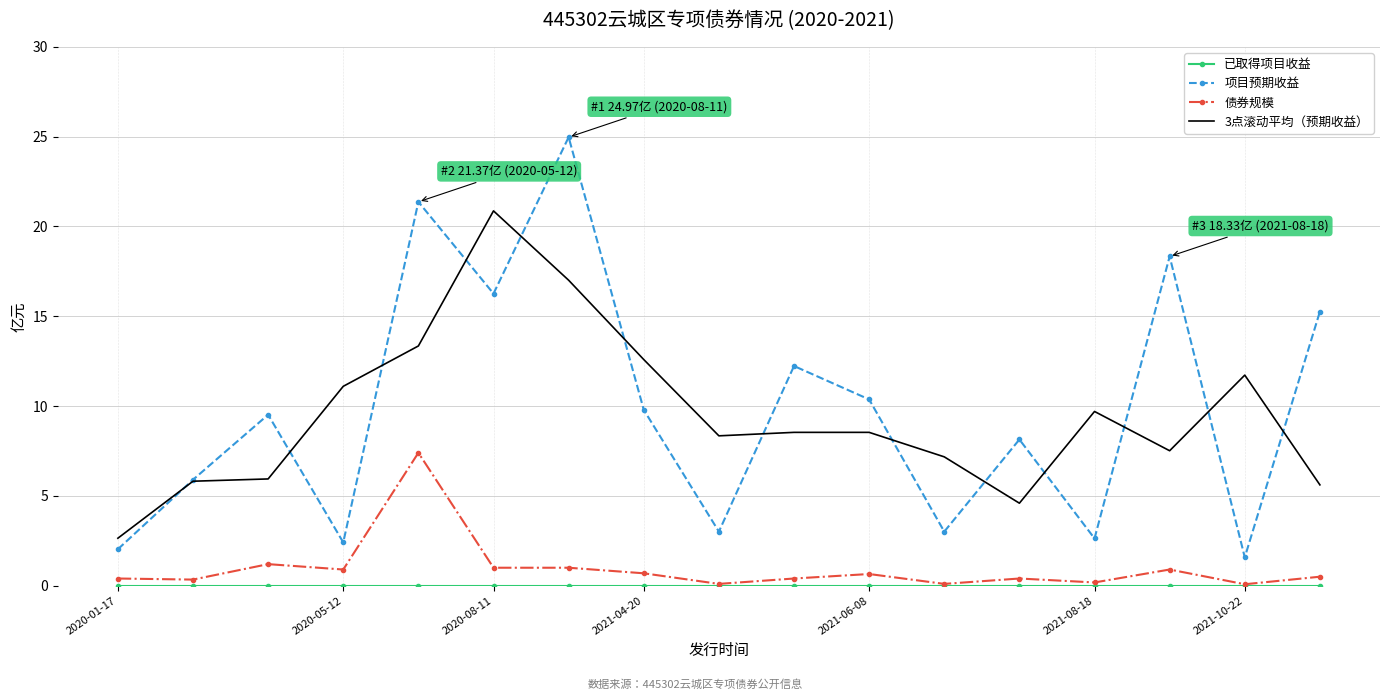

What is the maximum value shown in the chart?

25.0